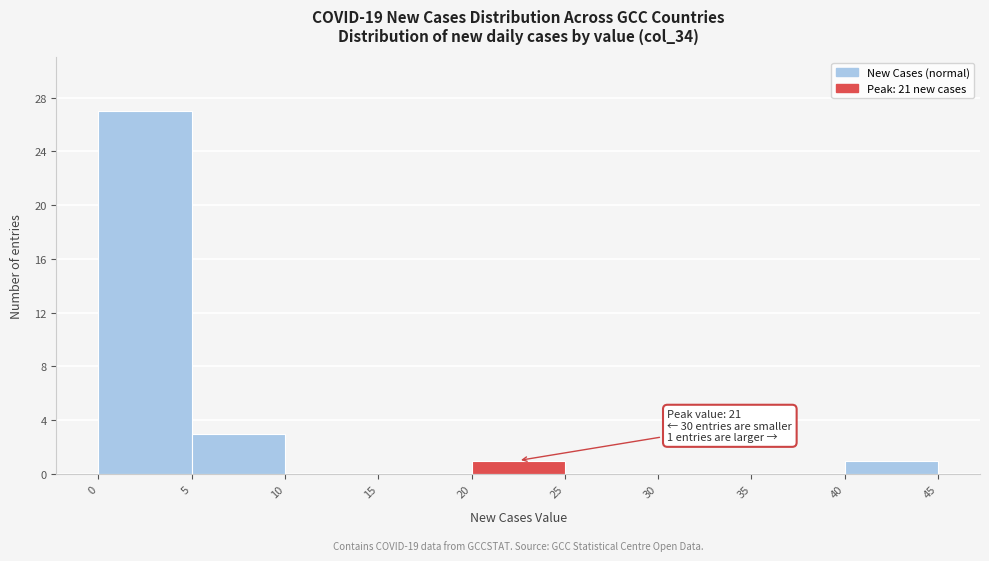

Which range on the x-axis has the tallest bar?

0 to 5